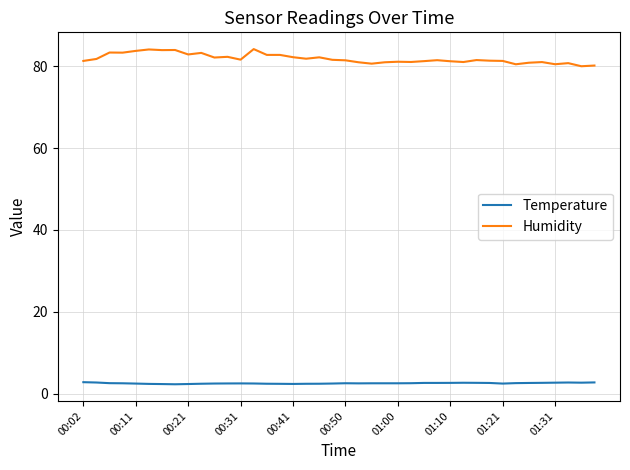

Rank the series by their maximum value, from lowest to highest.

Temperature, Humidity